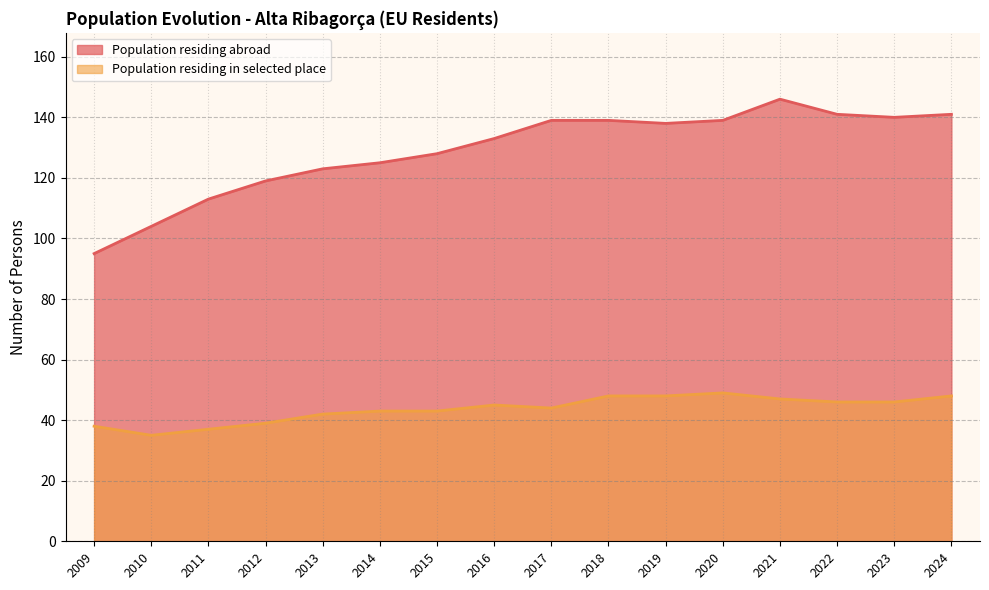

At how many categories does at least one series exceed 71?

16